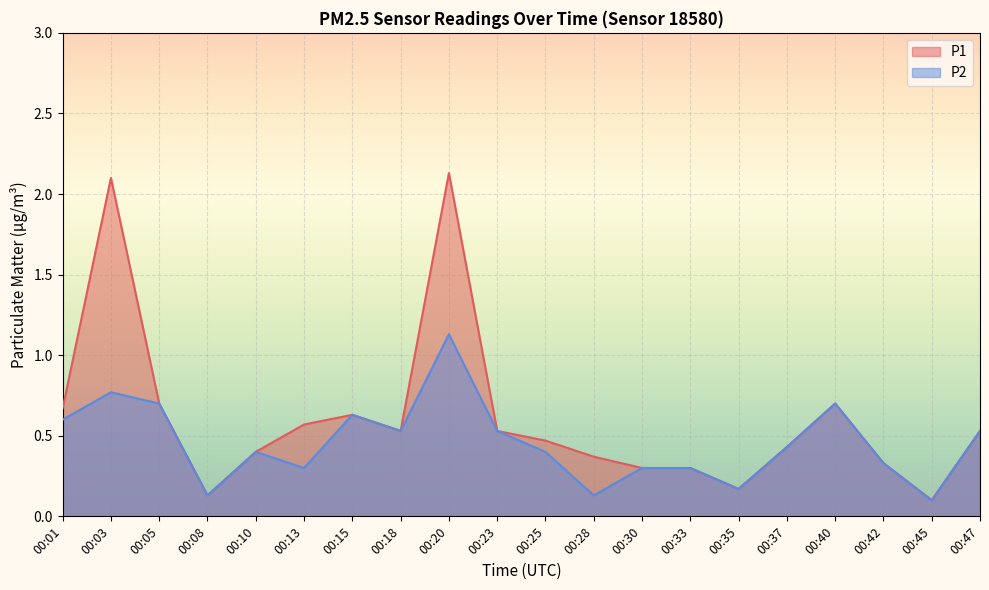

Reading right to left, list all the values displayed in this chart.

P1: 0.5	0.1	0.3	0.7	0.4	0.2	0.3	0.3	0.4	0.5	0.5	2.1	0.5	0.6	0.6	0.4	0.1	0.7	2.1	0.7
P2: 0.5	0.1	0.3	0.7	0.4	0.2	0.3	0.3	0.1	0.4	0.5	1.1	0.5	0.6	0.3	0.4	0.1	0.7	0.8	0.6